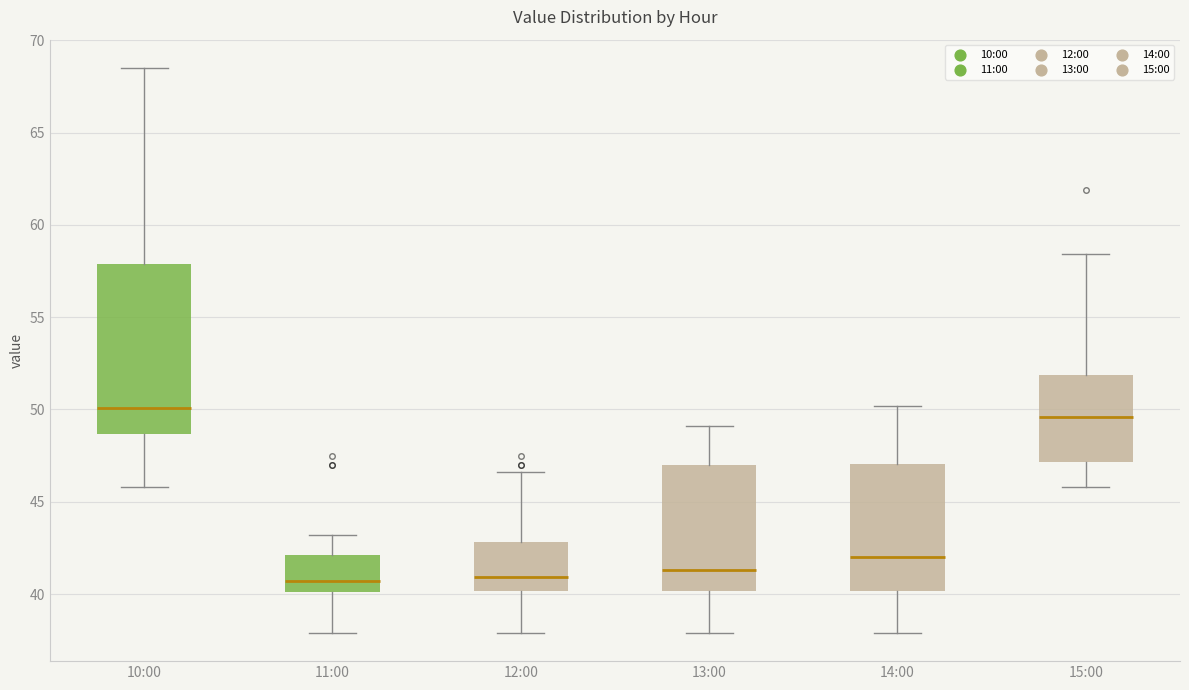

Reading left to right, read every box against the y-axis: the position of its median line, the range the box covers, and the ends of its whiskers. The values are not printed on the chart, so give them approximately, as read against the axis.

10:00: median 50.0, box 48.5 to 58.0, whiskers 46.0 to 68.5
11:00: median 40.5, box 40.0 to 42.0, whiskers 38.0 to 43.0
12:00: median 41.0, box 40.0 to 43.0, whiskers 38.0 to 46.5
13:00: median 41.5, box 40.0 to 47.0, whiskers 38.0 to 49.0
14:00: median 42.0, box 40.0 to 47.0, whiskers 38.0 to 50.0
15:00: median 49.5, box 47.0 to 52.0, whiskers 46.0 to 58.5